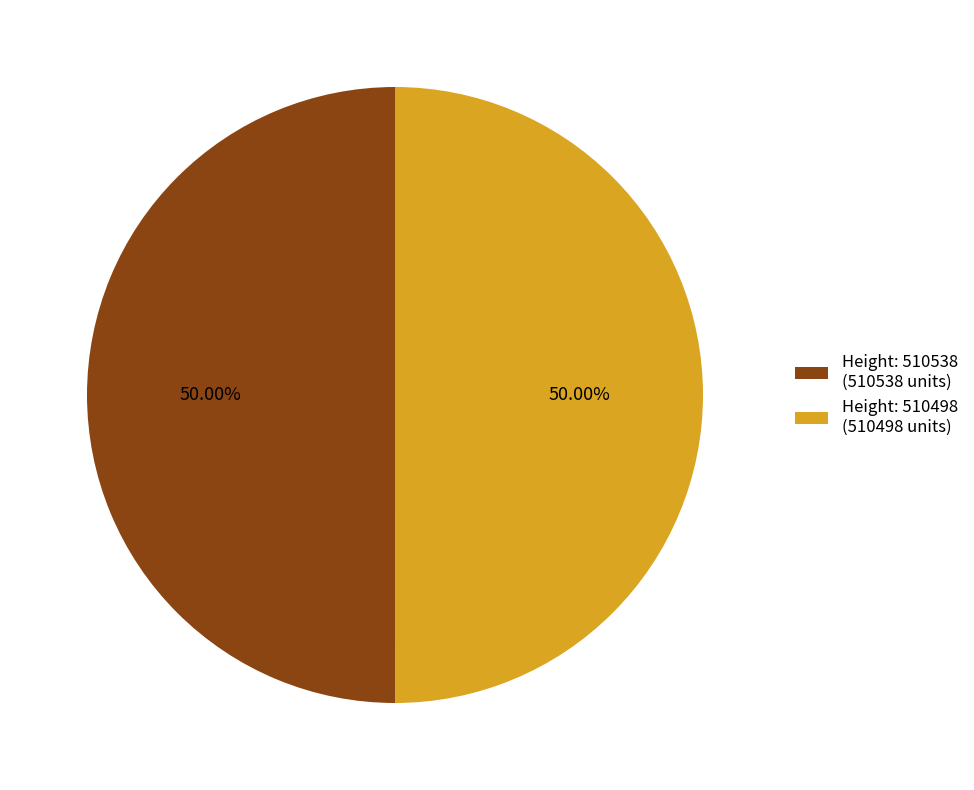

What is the ratio of the value at Height: 510538 (510538 units) to the value at Height: 510498 (510498 units)?

1.0